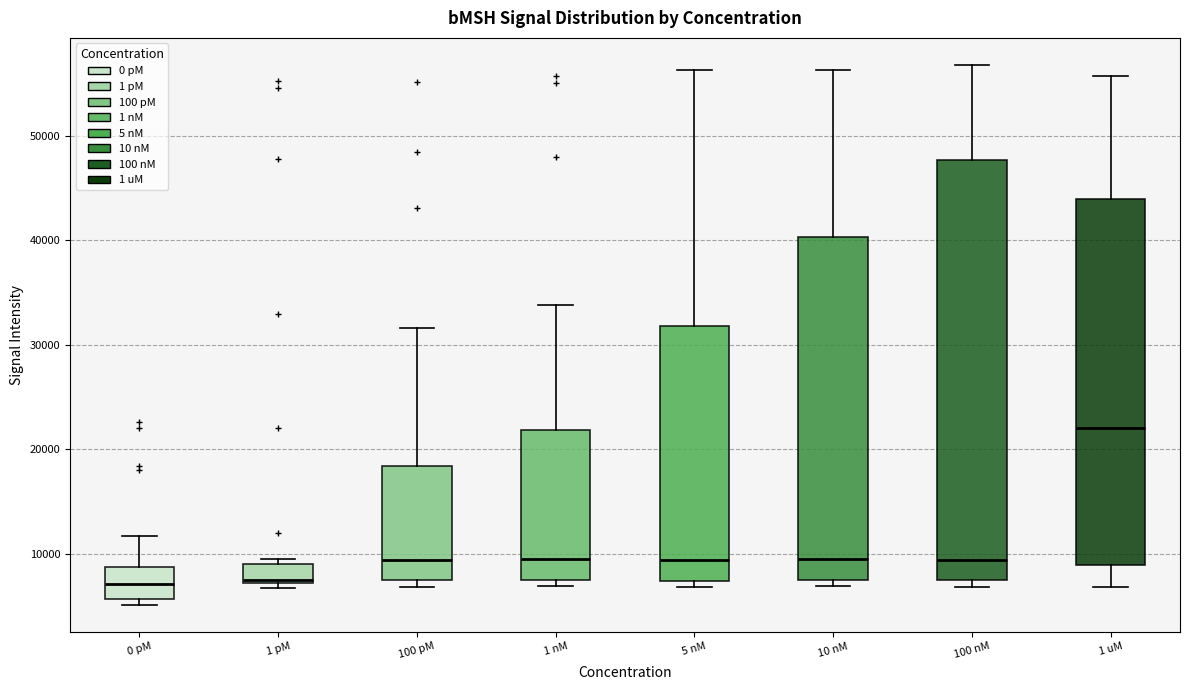

Reading left to right, read every box against the y-axis: the position of its median line, the range the box covers, and the ends of its whiskers. The values are not printed on the chart, so give them approximately, as read against the axis.

0 pM: median 7000, box 6000 to 9000, whiskers 5000 to 12000
1 pM: median 7000, box 7000 to 9000, whiskers 7000 (just below the box's lower edge) to 10000
100 pM: median 9000, box 8000 to 18000, whiskers 7000 to 32000
1 nM: median 10000, box 7000 to 22000, whiskers 7000 (just below the box's lower edge) to 34000
5 nM: median 9000, box 7000 to 32000, whiskers 7000 (just below the box's lower edge) to 56000
10 nM: median 9000, box 7000 to 40000, whiskers 7000 (just below the box's lower edge) to 56000
100 nM: median 9000, box 8000 to 48000, whiskers 7000 to 57000
1 uM: median 22000, box 9000 to 44000, whiskers 7000 to 56000